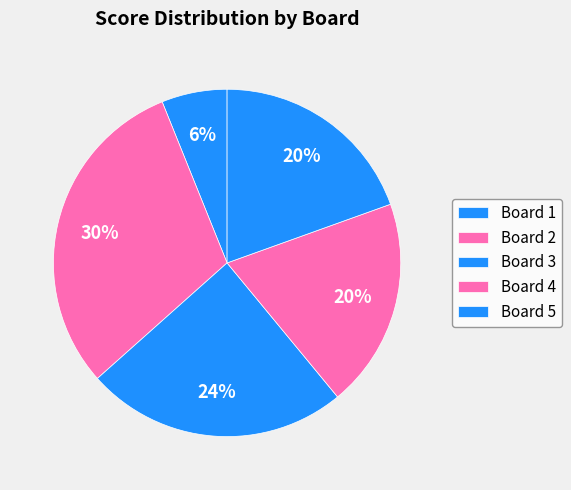

What percentage do Board 3 and Board 1 together represent?

30.5%